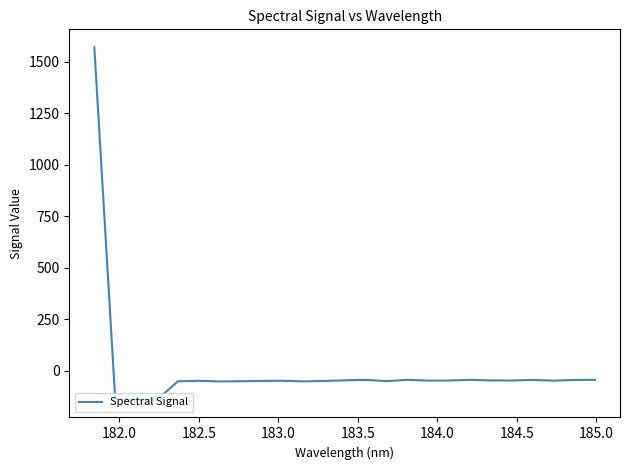

What is the difference between the maximum and minimum values?

1712.9